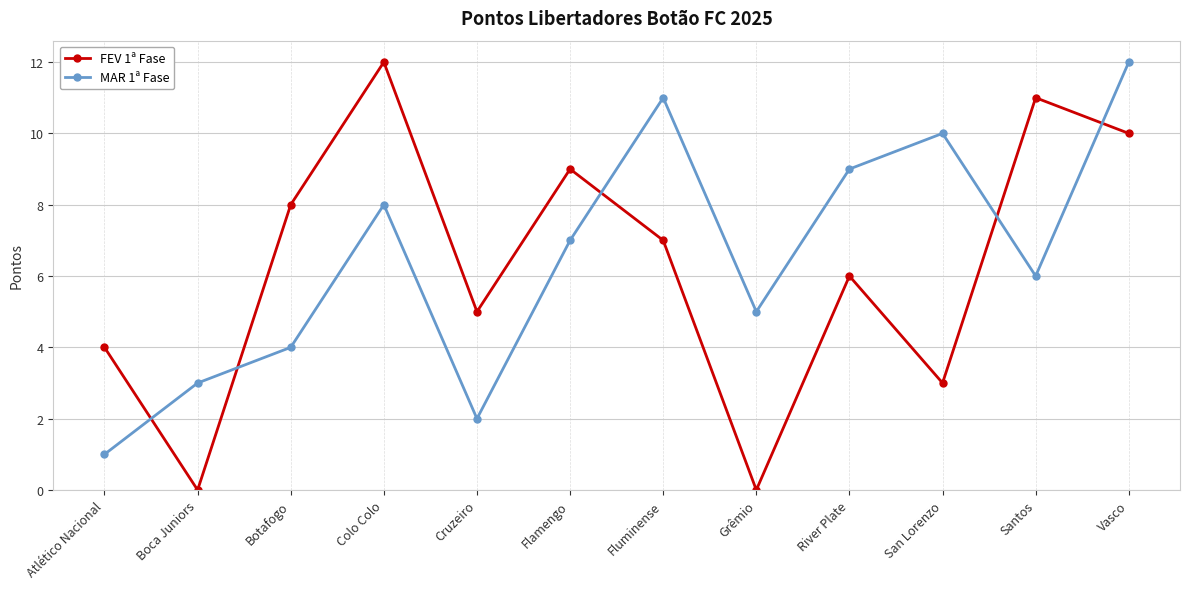

What is the difference between the maximum and minimum values in the MAR 1ª Fase series?

11